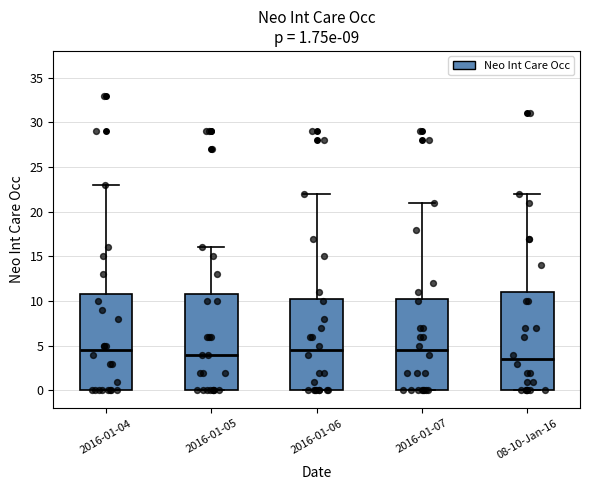

Which box's median line is the lowest?

08-10-Jan-16